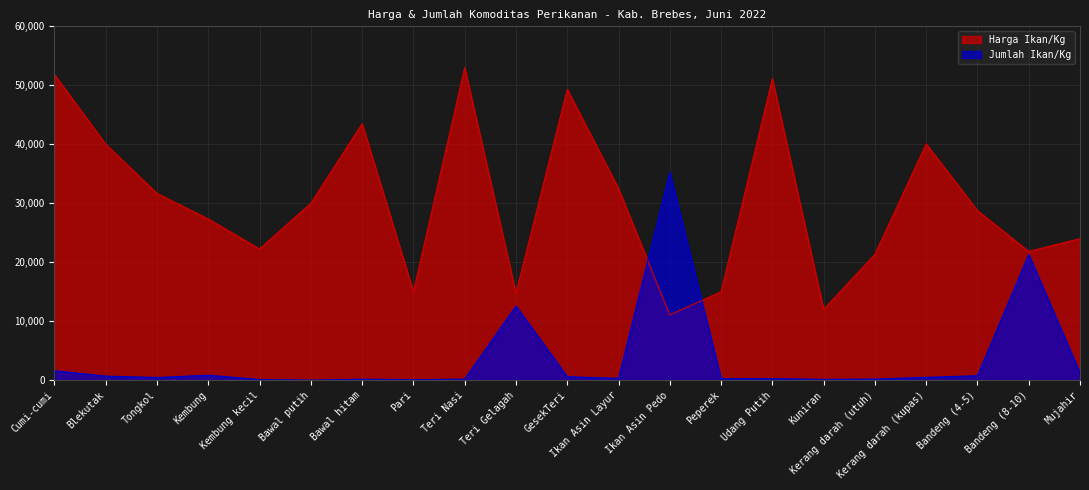

How many interior local valleys does the Jumlah Ikan/Kg series have?

5